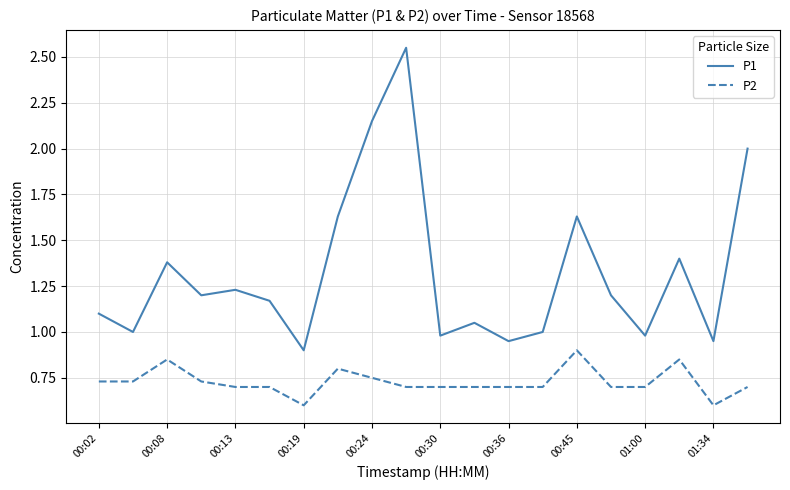

Which series has the largest range (max minus min)?

P1